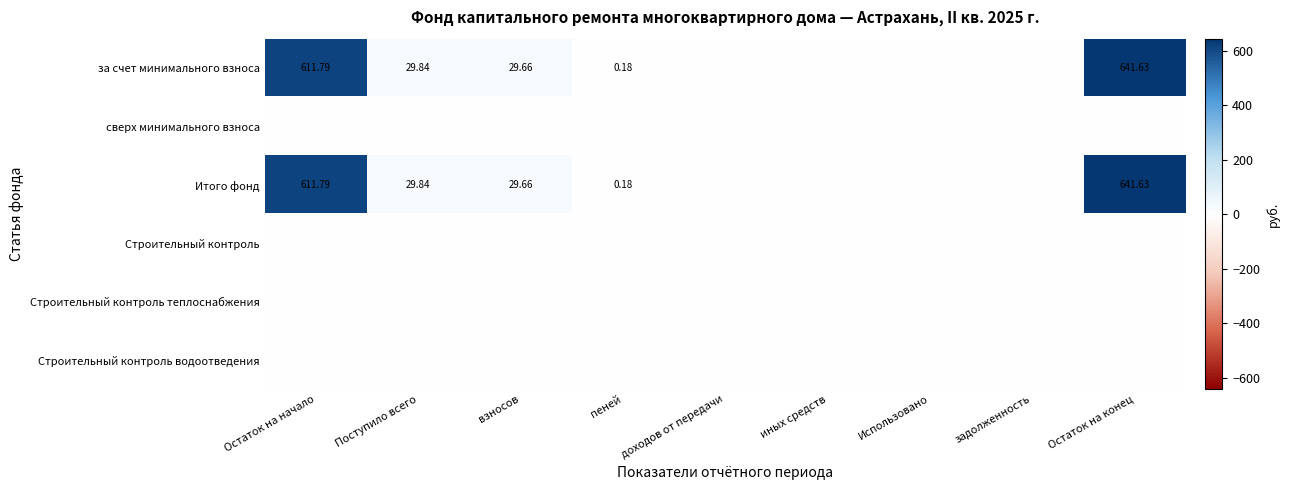

Rank the series at взносов from highest to lowest value.

за счет минимального взноса, Итого фонд, сверх минимального взноса, Строительный контроль, Строительный контроль теплоснабжения, Строительный контроль водоотведения